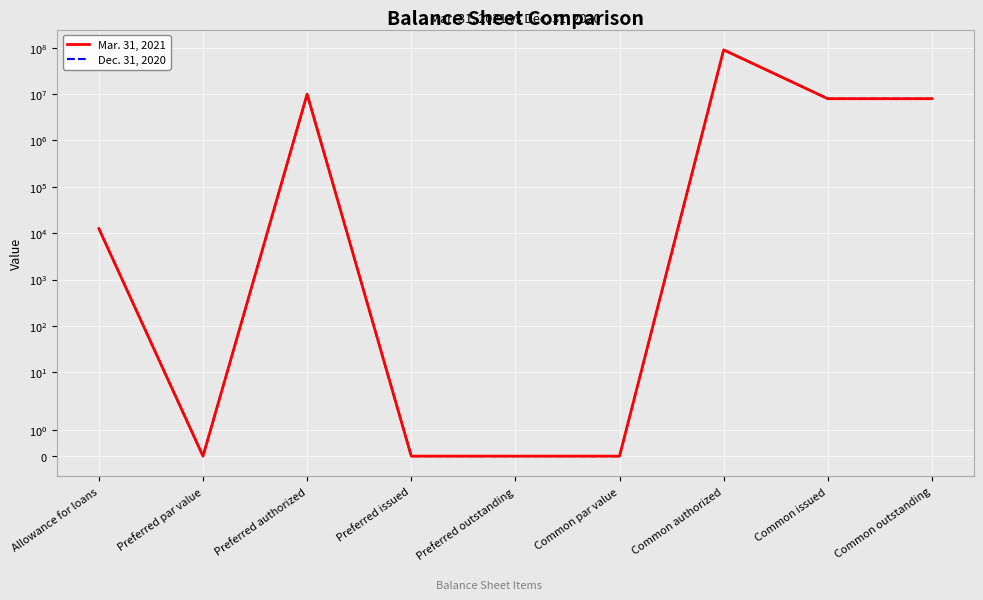

Reading right to left, what are all the values shown in this chart?

Mar. 31, 2021: Common outstanding=7957900	Common issued=7957900	Common authorized=90000000	Common par value=0	Preferred outstanding=0	Preferred issued=0	Preferred authorized=10000000	Preferred par value=0	Allowance for loans=12539
Dec. 31, 2020: Common outstanding=7951773	Common issued=7951773	Common authorized=90000000	Common par value=0	Preferred outstanding=0	Preferred issued=0	Preferred authorized=10000000	Preferred par value=0	Allowance for loans=12539